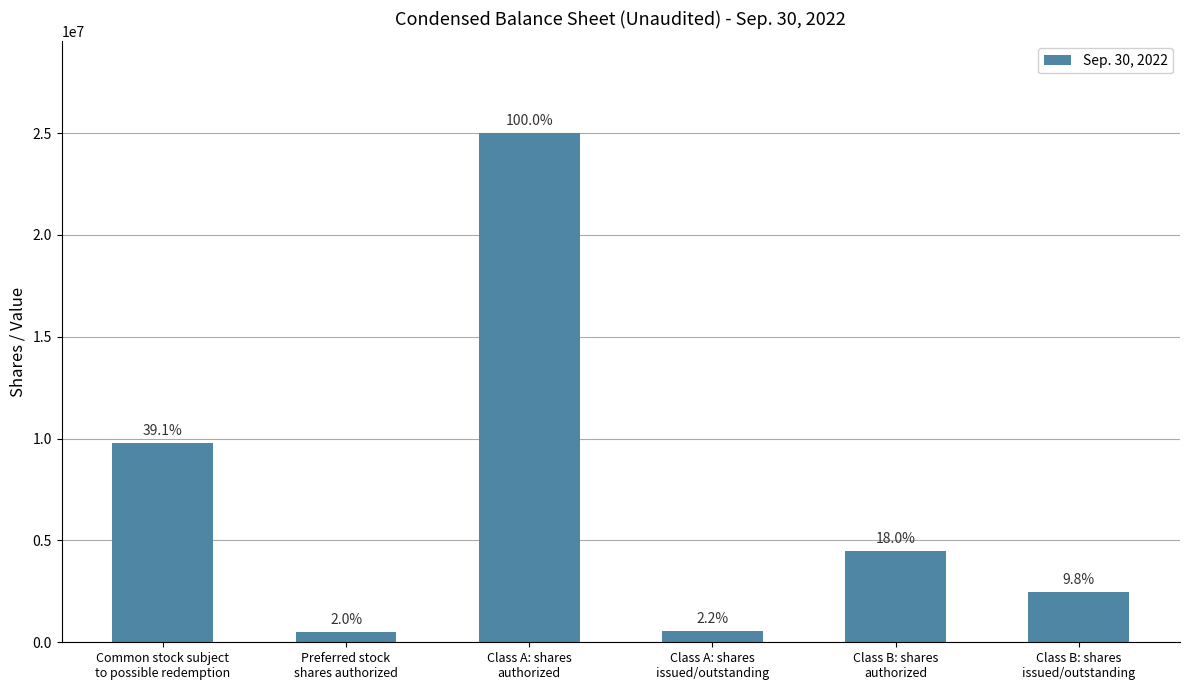

Which has a higher value, Class B: shares
issued/outstanding or Class A: shares
authorized?

Class A: shares
authorized